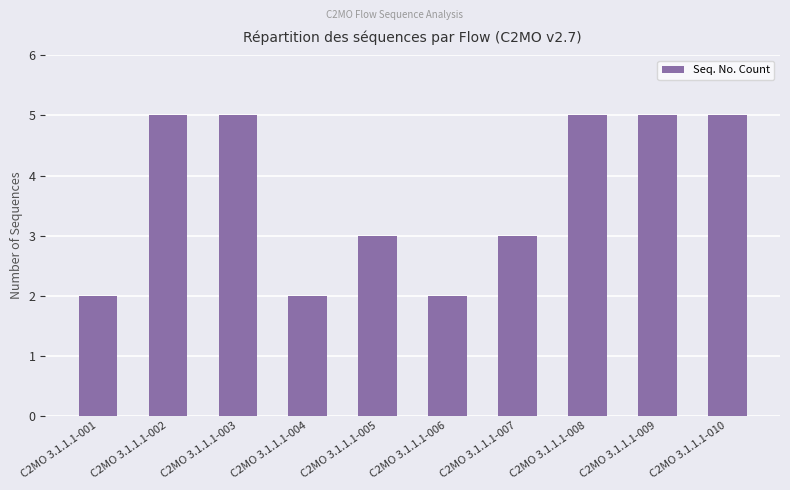

How many series are shown in this chart?

1